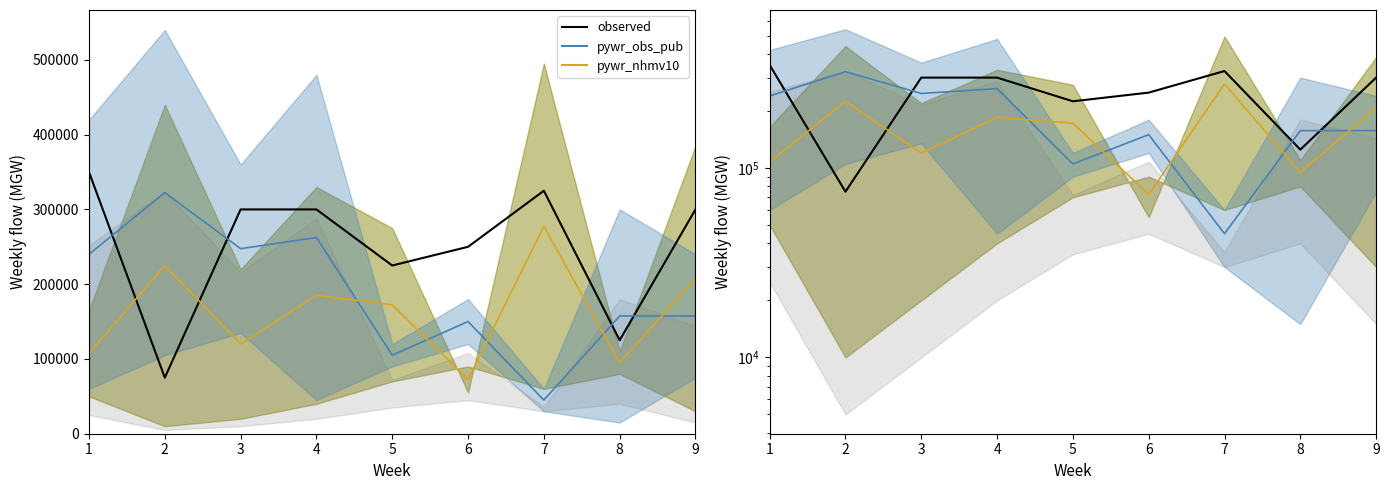

What is the spread (max minus min) of values at 4?

115000.0